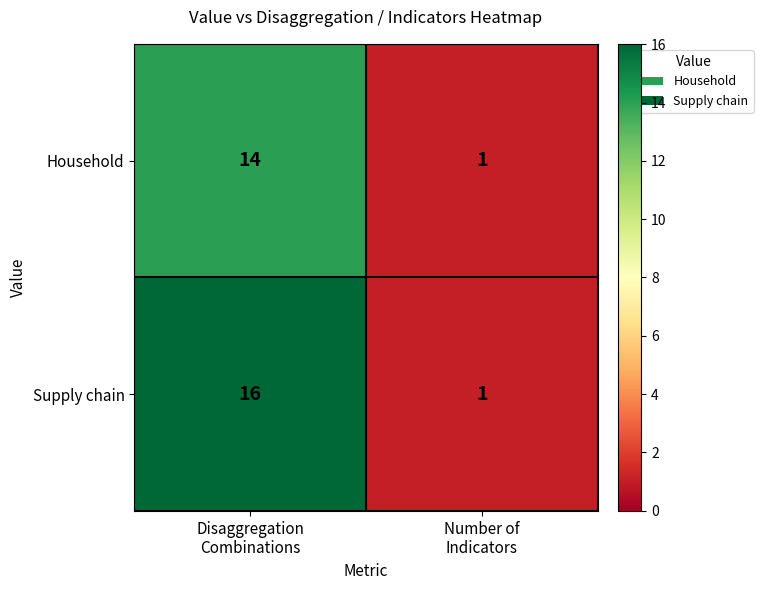

Reading left to right, what are all the values shown in this chart?

Household: 14	1
Supply chain: 16	1